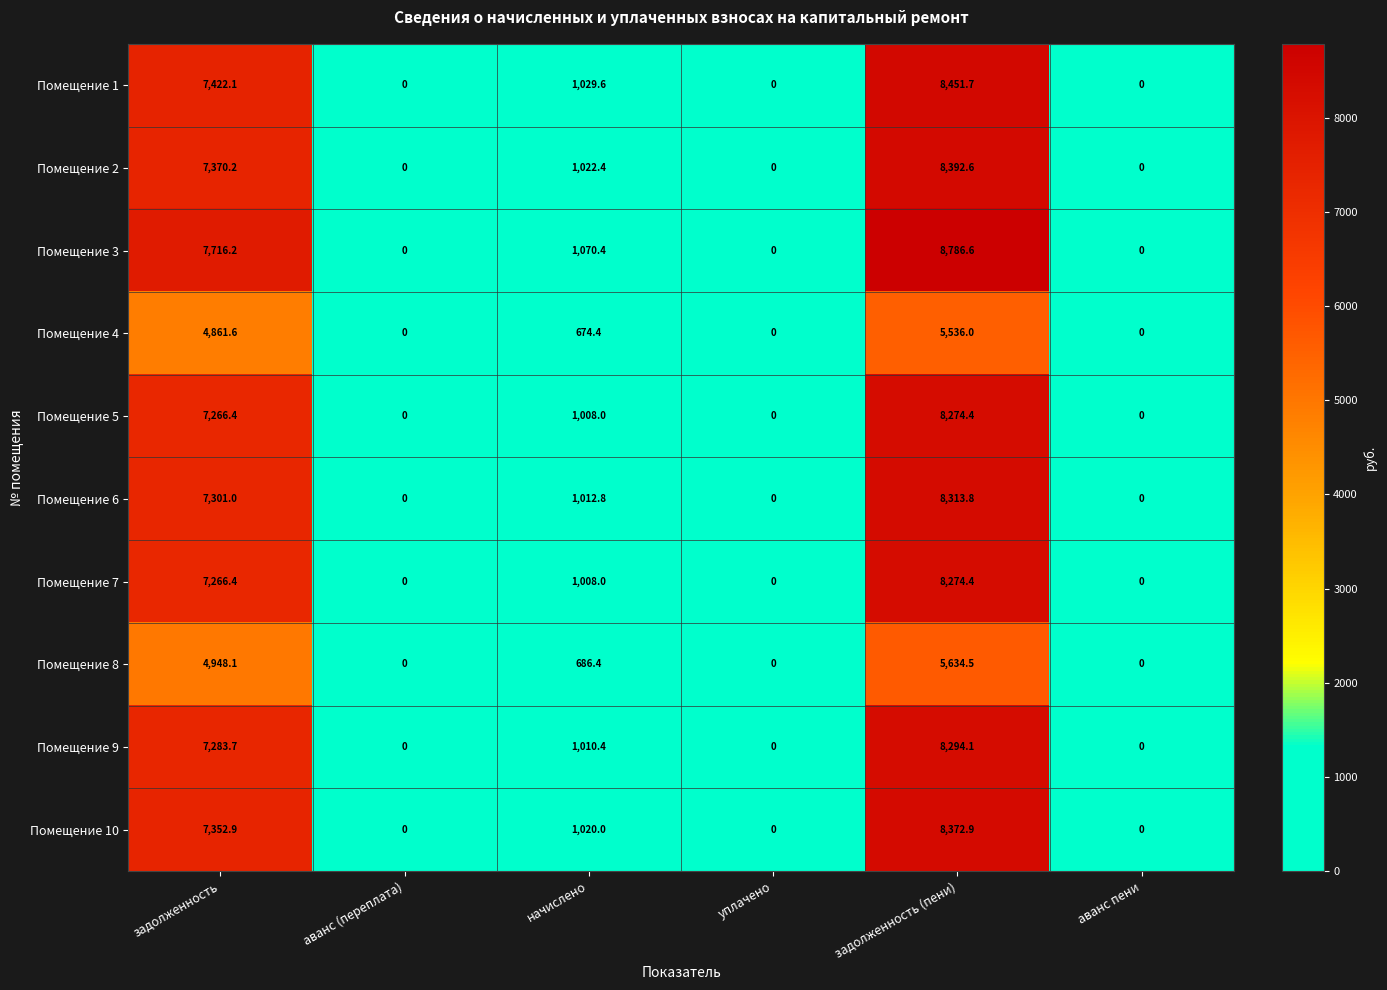

What is the total value across all series at задолженность?

68788.6